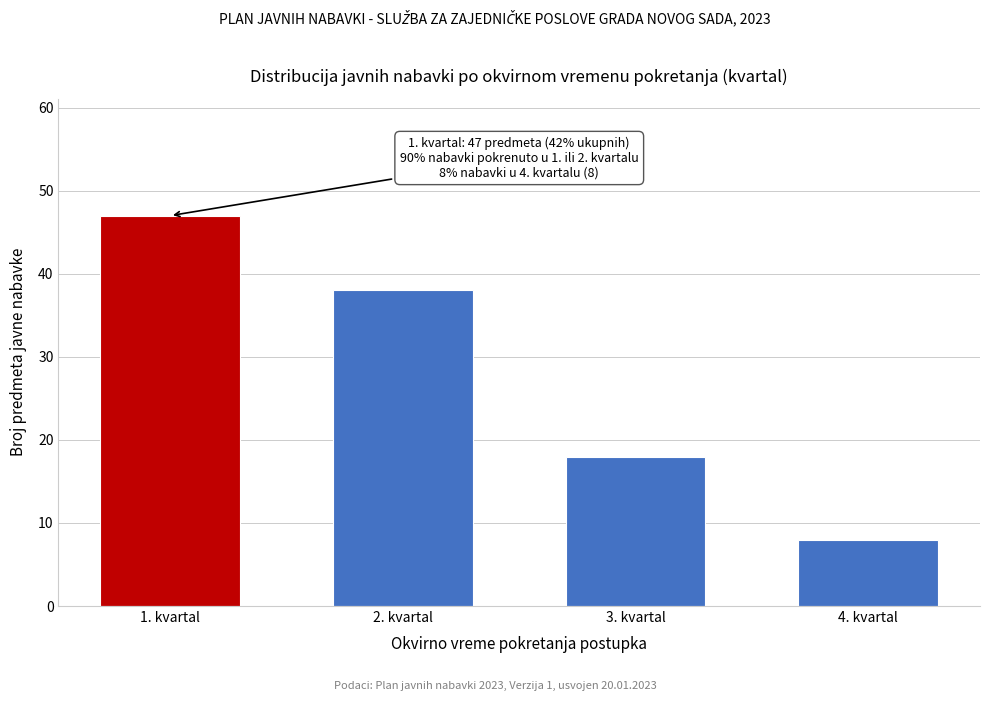

Reading left to right, transcribe all the data shown in this chart.

1. kvartal=47	2. kvartal=38	3. kvartal=18	4. kvartal=8